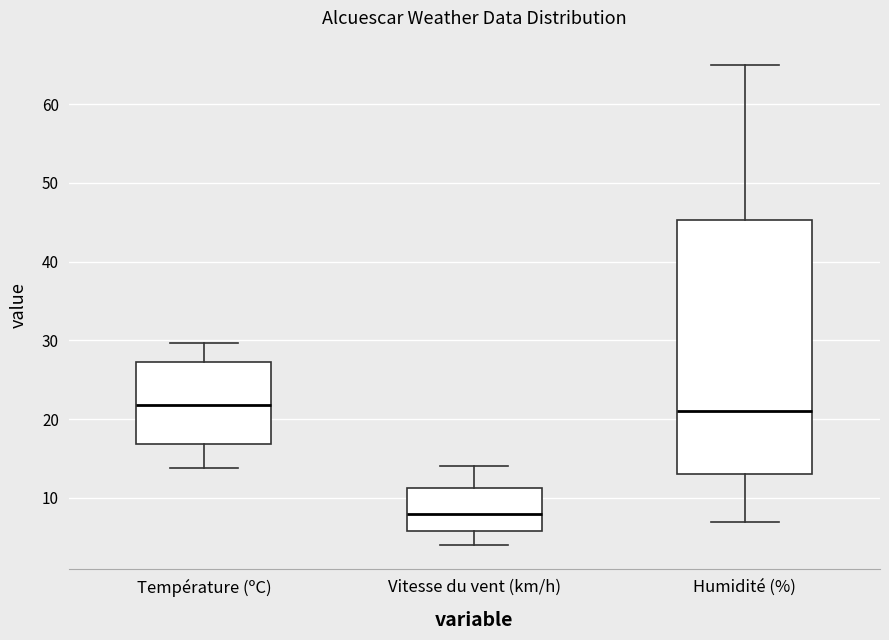

Which box is the tallest, from its lower edge to its upper edge?

Humidité (%)